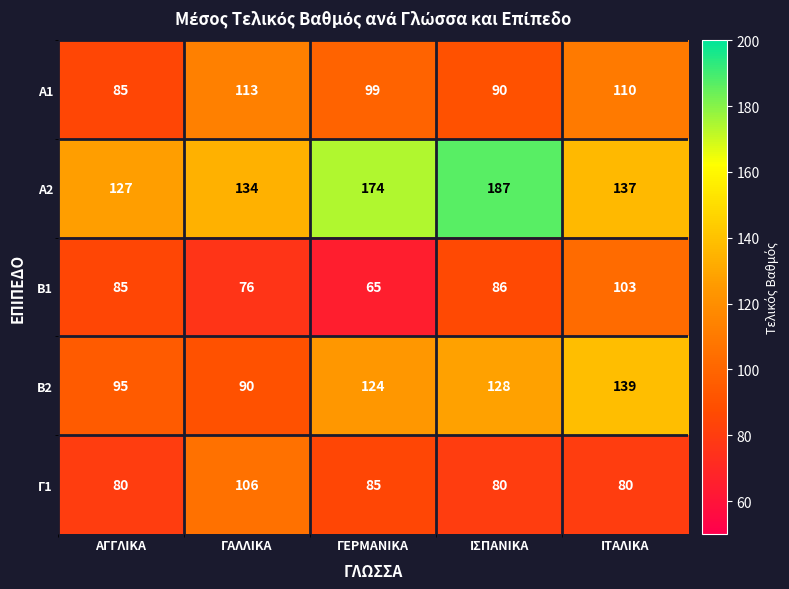

Between ΓΑΛΛΙΚΑ and ΓΕΡΜΑΝΙΚΑ, which series saw the biggest shift?

Α2